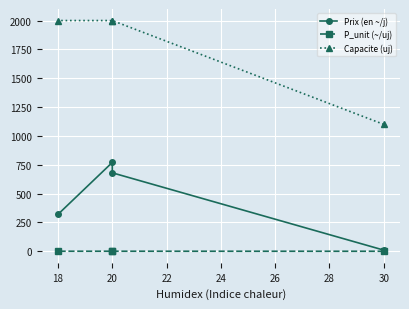

What is the difference between the Prix (en ~/j) values at 20 and 18?

450.0